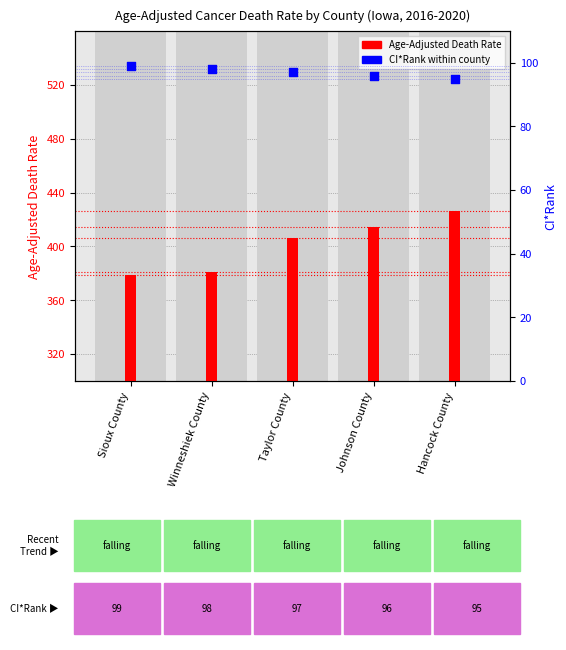

Approximately how many times larger is the value at Hancock County compared to Sioux County?

1.0